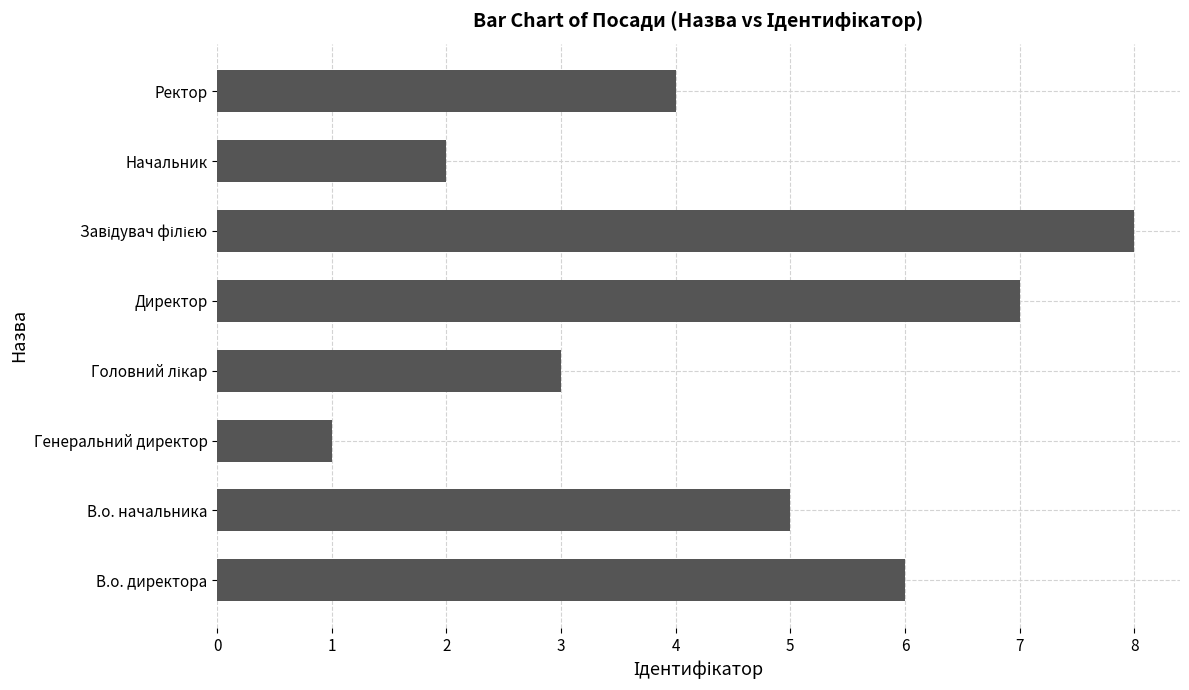

Are the bars horizontal?

Yes